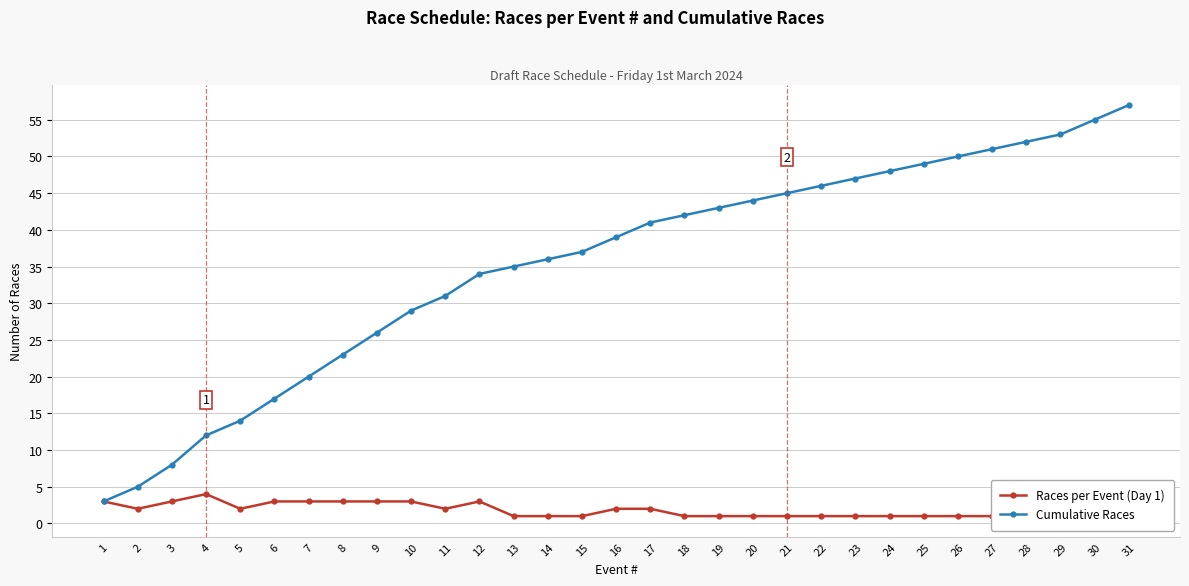

At which category is the sum across all series the highest?

31